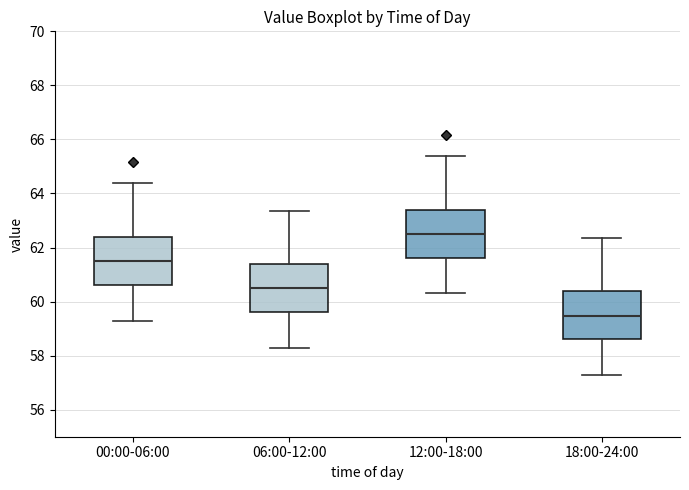

Where does the median line of the box for 06:00-12:00 sit on the y-axis? The values are not printed on the chart, so give them approximately, as read against the axis.

60.4